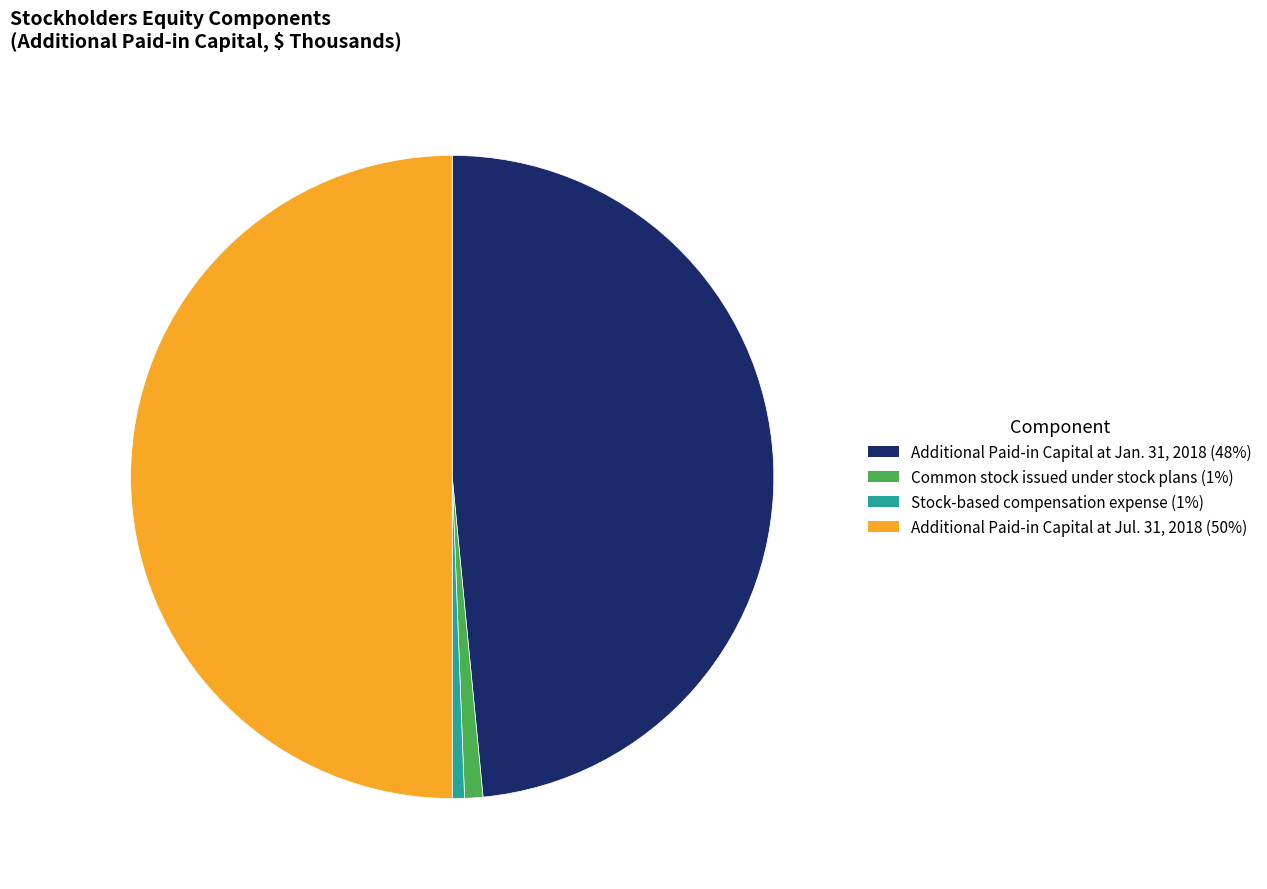

Between Additional Paid-in Capital at Jan. 31, 2018 and Stock-based compensation expense, which is larger?

Additional Paid-in Capital at Jan. 31, 2018